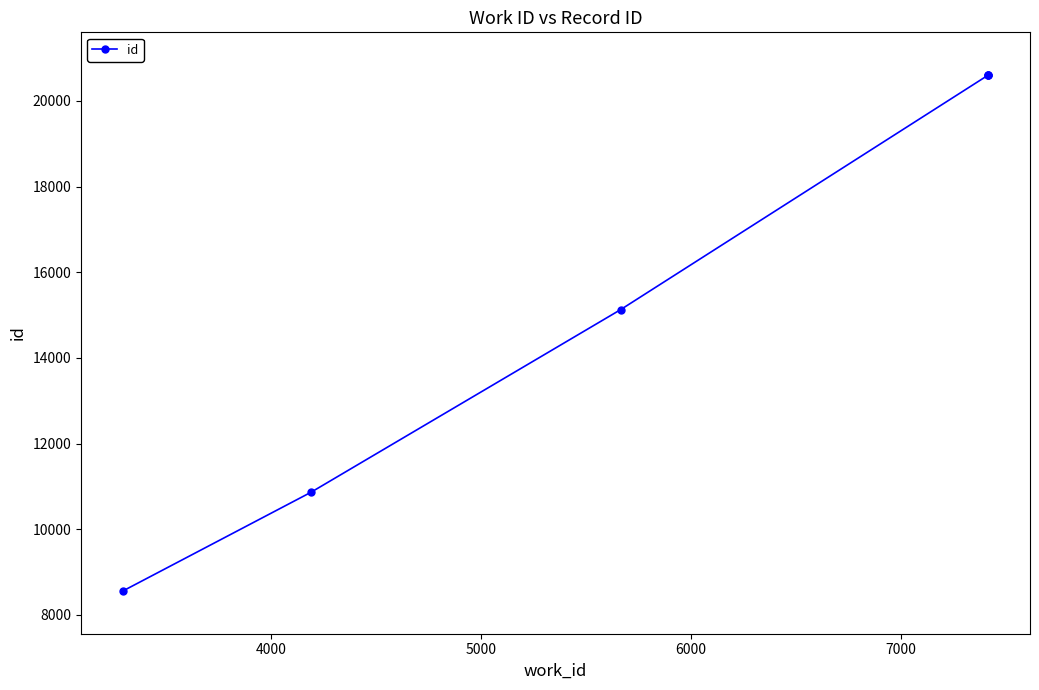

The chart shows a value of 6867 at 7000. True or false?

False